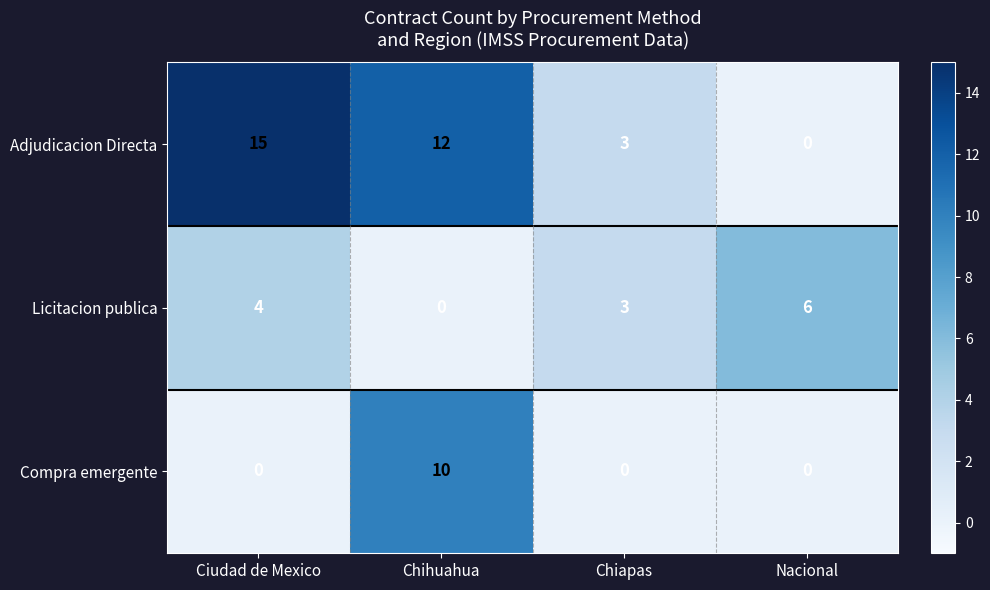

What is the spread (max minus min) of values at Chiapas?

3